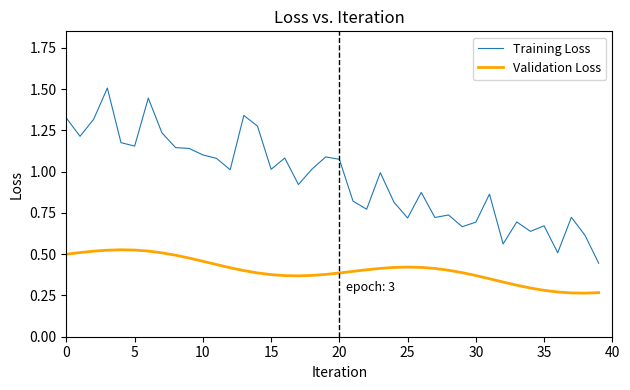

List the series in order of their peak value, highest first.

Training Loss, Validation Loss